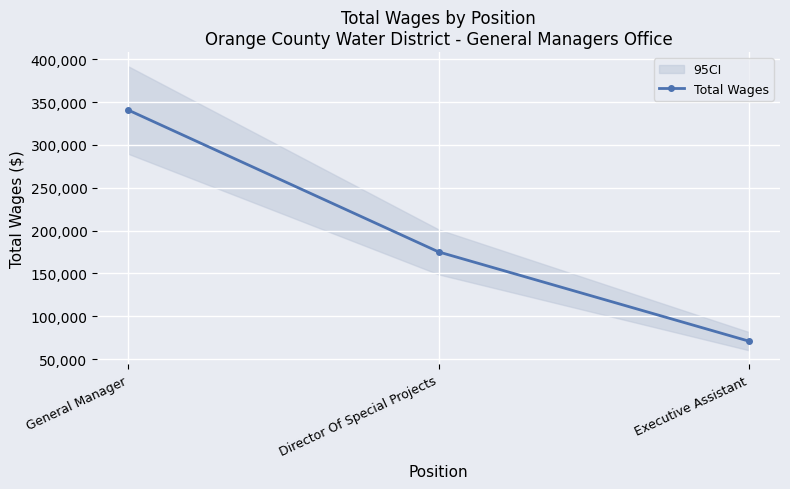

Reading left to right, extract all data points from this chart.

340741	175085	70865